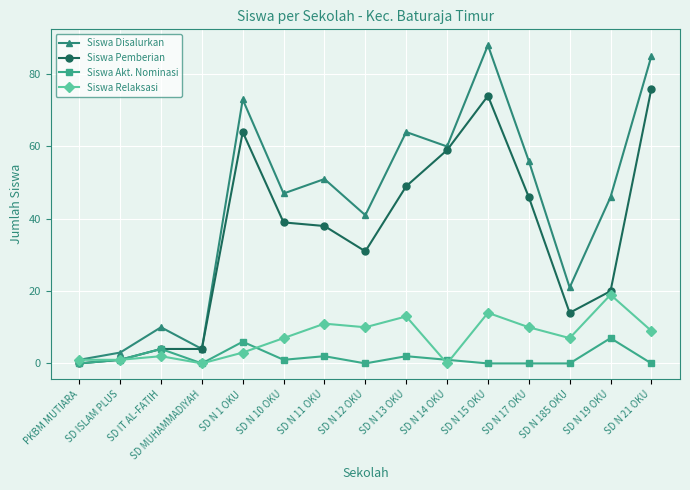

What are all the series names shown in the legend?

Siswa Disalurkan, Siswa Pemberian, Siswa Akt. Nominasi, Siswa Relaksasi